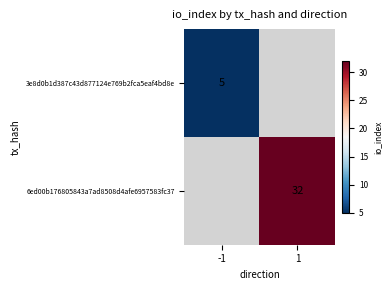

The value of 3e8d0b1d387c43d877124e769b2fca5eaf4bd8e at -1 is 3. True or false?

False